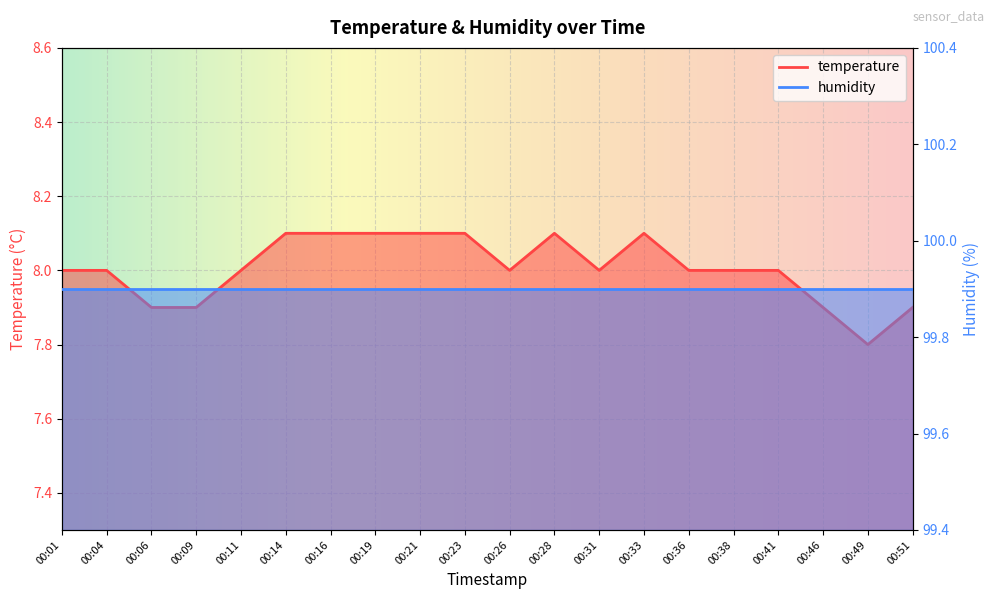

Reading left to right, list all the values displayed in this chart.

8.0	8.0	7.9	7.9	8.0	8.1	8.1	8.1	8.1	8.1	8.0	8.1	8.0	8.1	8.0	8.0	8.0	7.9	7.8	7.9